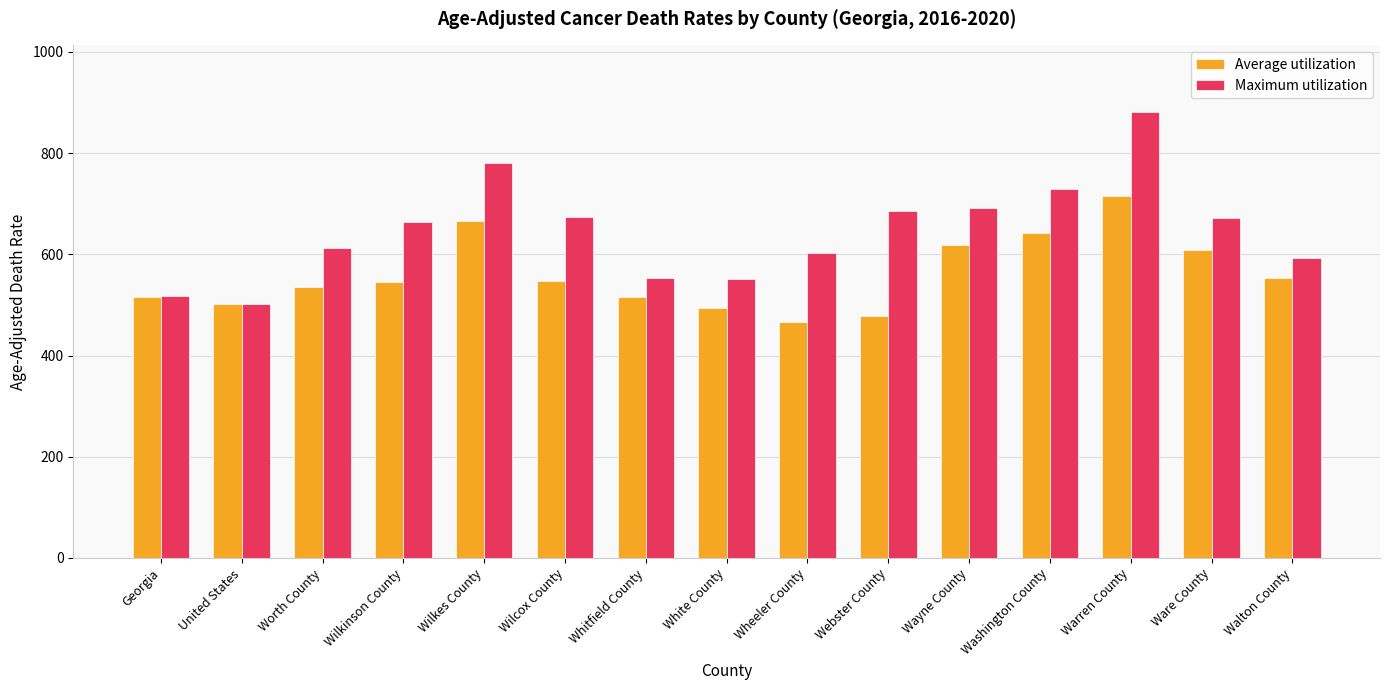

Which series has the largest total across all categories?

Maximum utilization